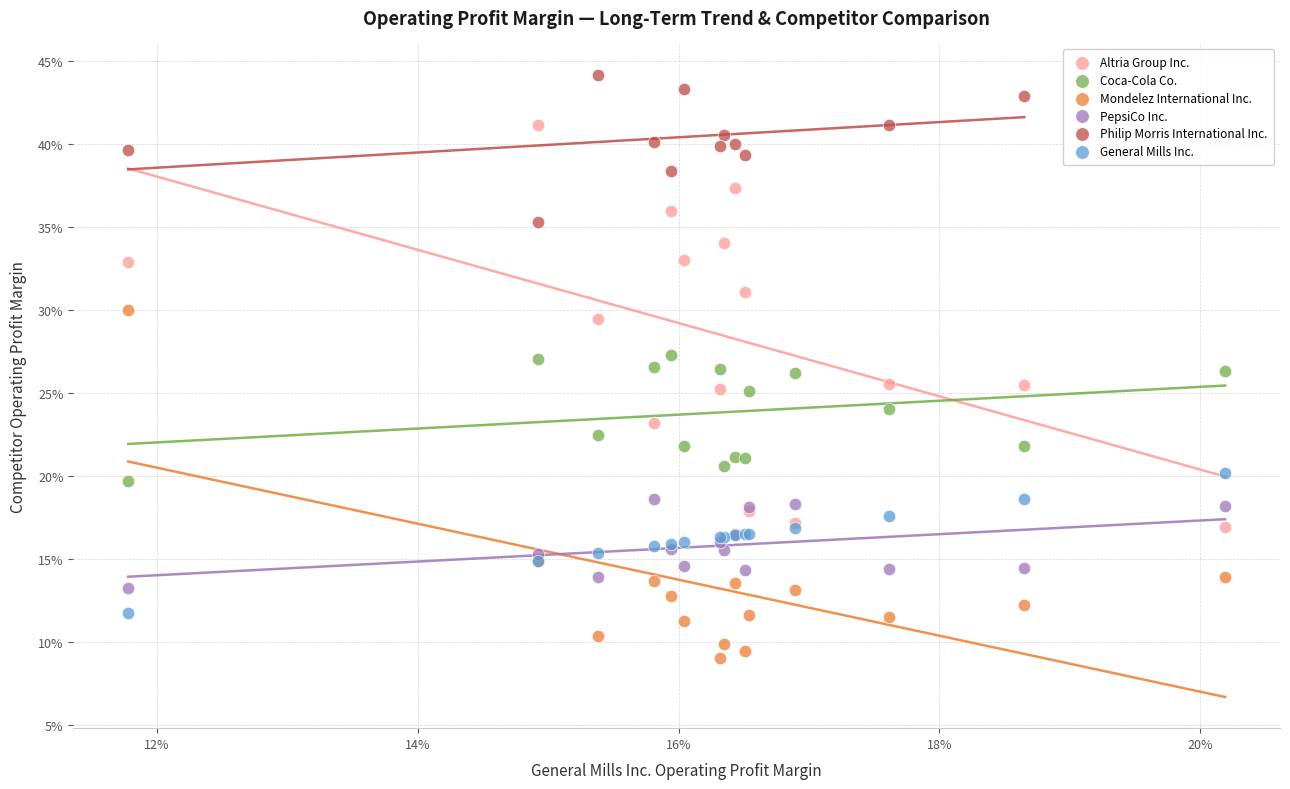

Which series contains the lowest Y value?

Mondelez International Inc.